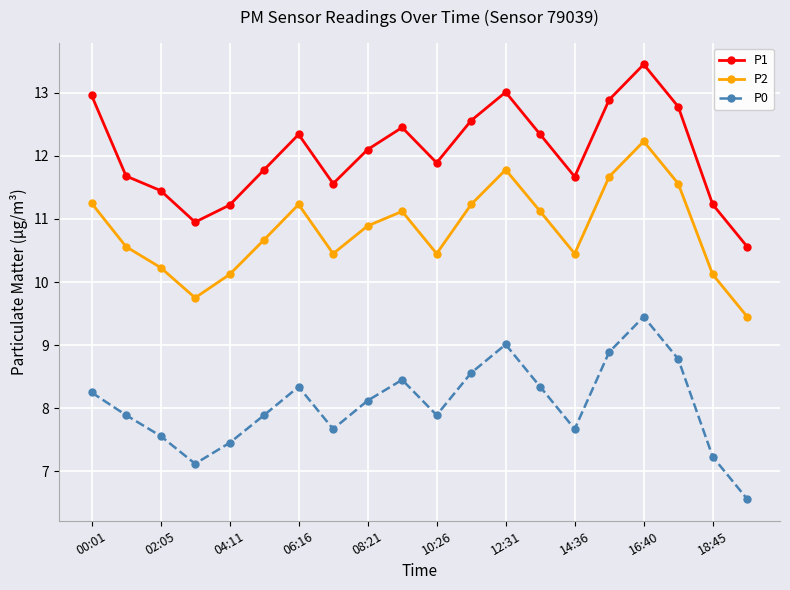

True or false: P2 has more than 1 interior local peaks.

True